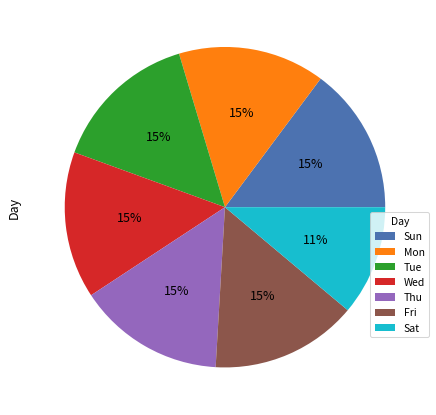

How many slices are in this pie chart?

7